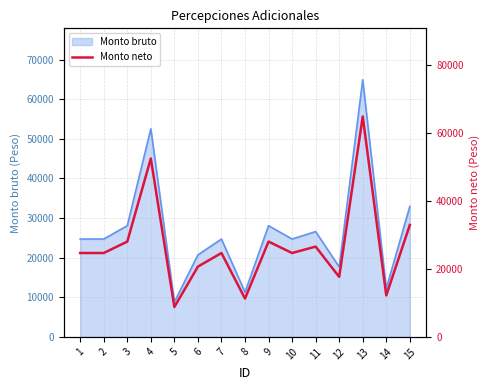

Reading right to left, list all the values displayed in this chart.

15=32951.7	14=12204.9	13=64907.7	12=17662.7	11=26582.5	10=24696.7	9=28064.5	8=11280.5	7=24696.7	6=20696.7	5=8794.8	4=52538.1	3=28067.5	2=24696.7	1=24696.7